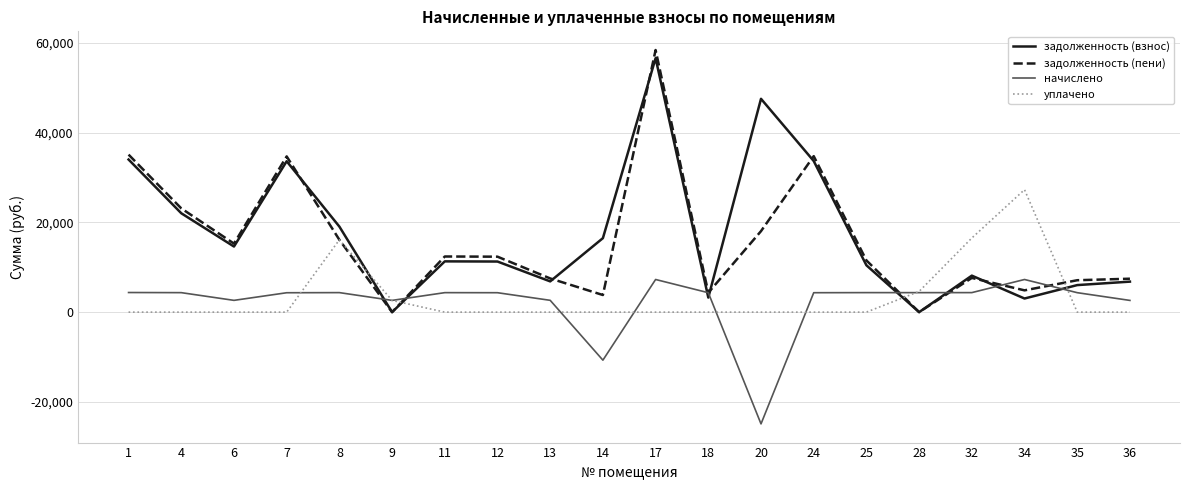

At which category is the sum across all series the highest?

17